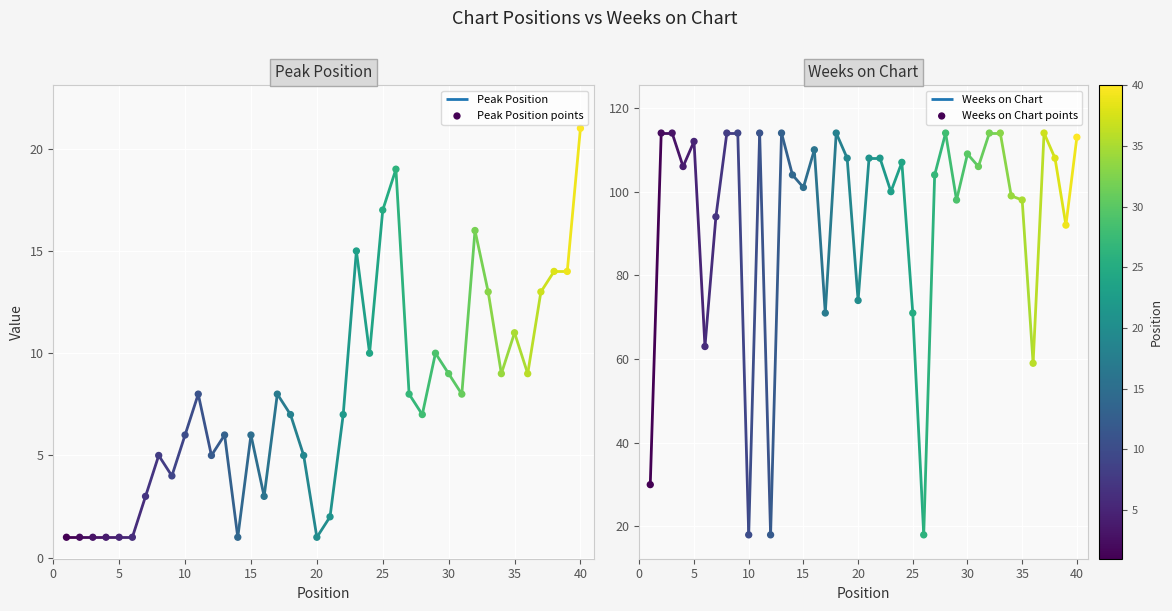

Which series contains the highest Y value?

Weeks on Chart points